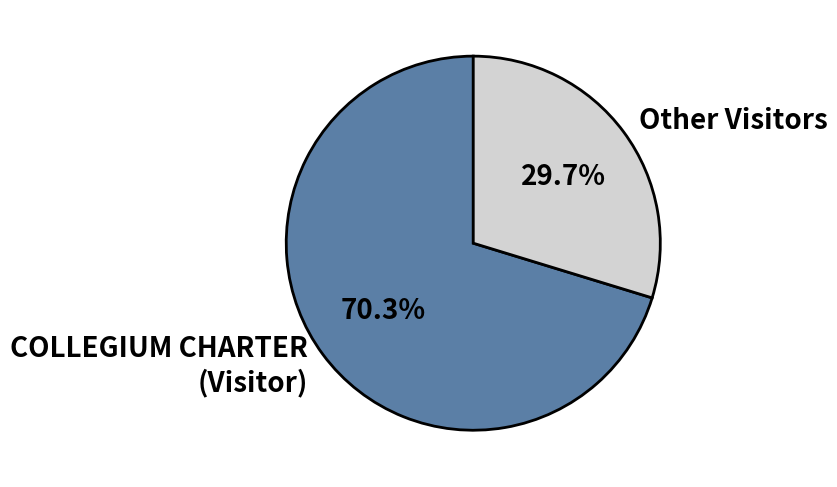

How many segments does this pie chart have?

2